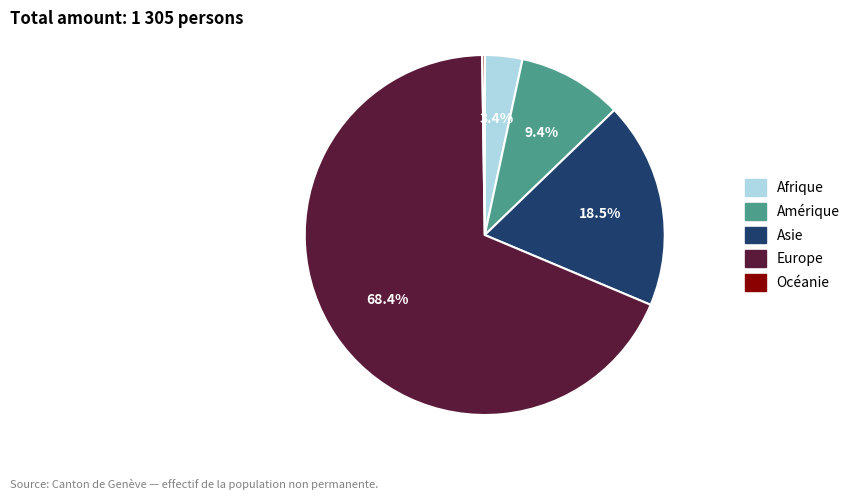

Combined, do Asie and Amérique account for over 50%?

No